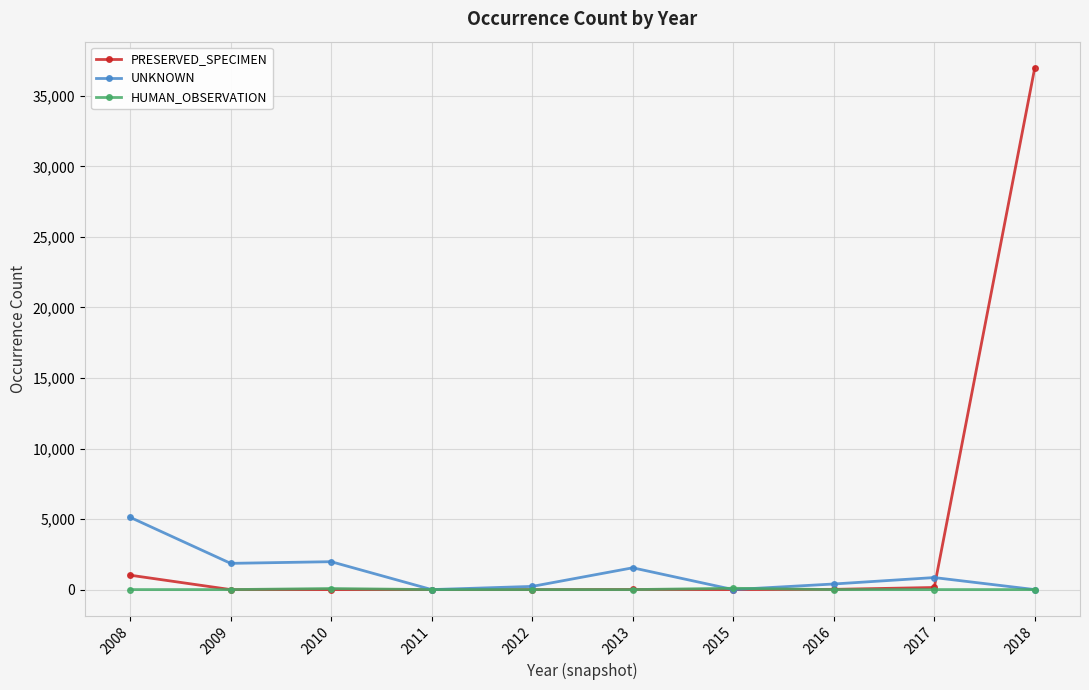

The UNKNOWN series shows -2008 at 2018. True or false?

False